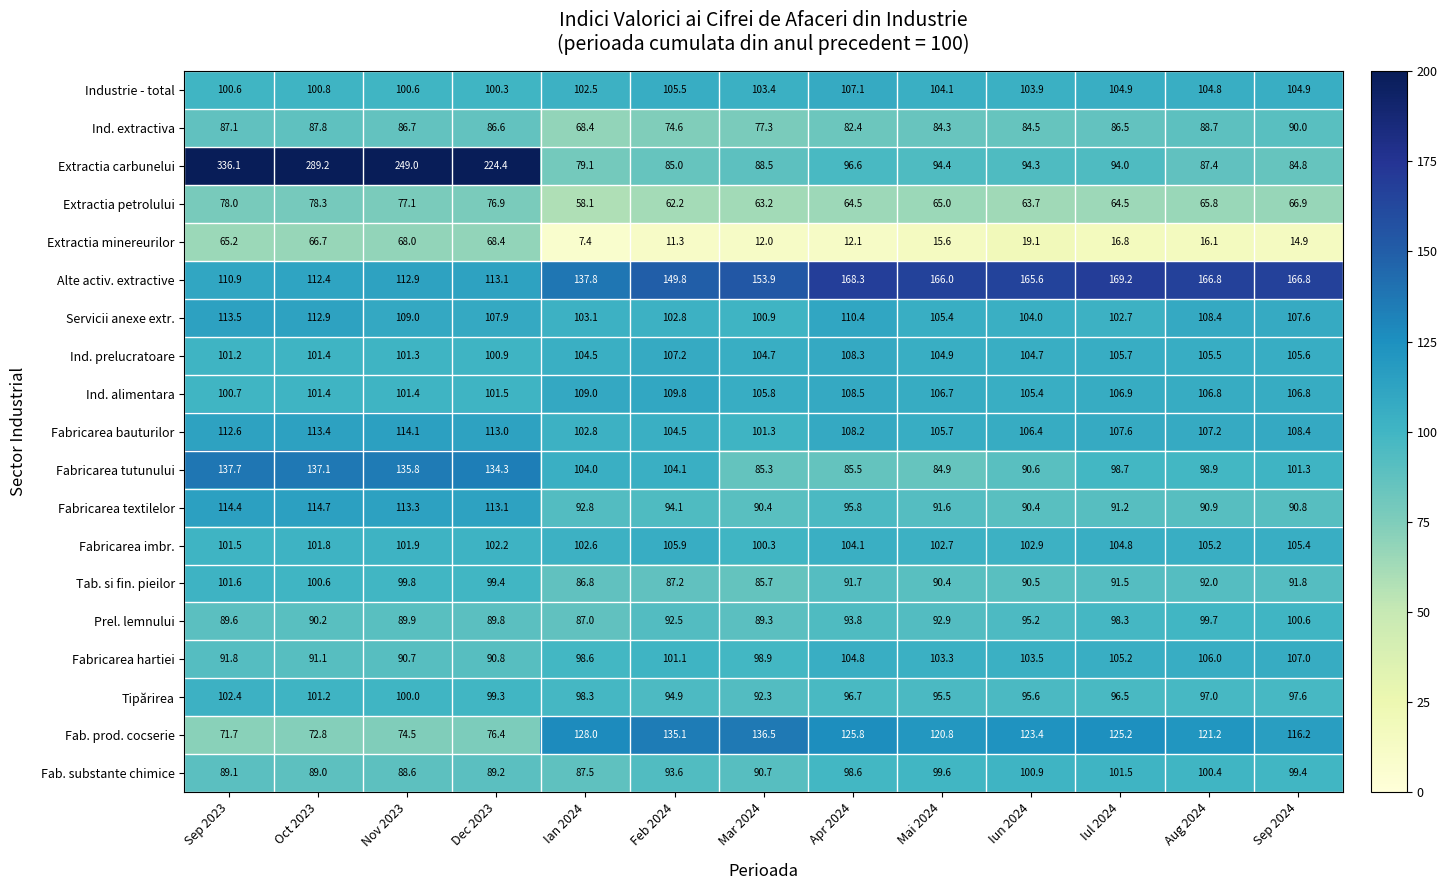

What is the difference between the highest and lowest values at Nov 2023?

181.0